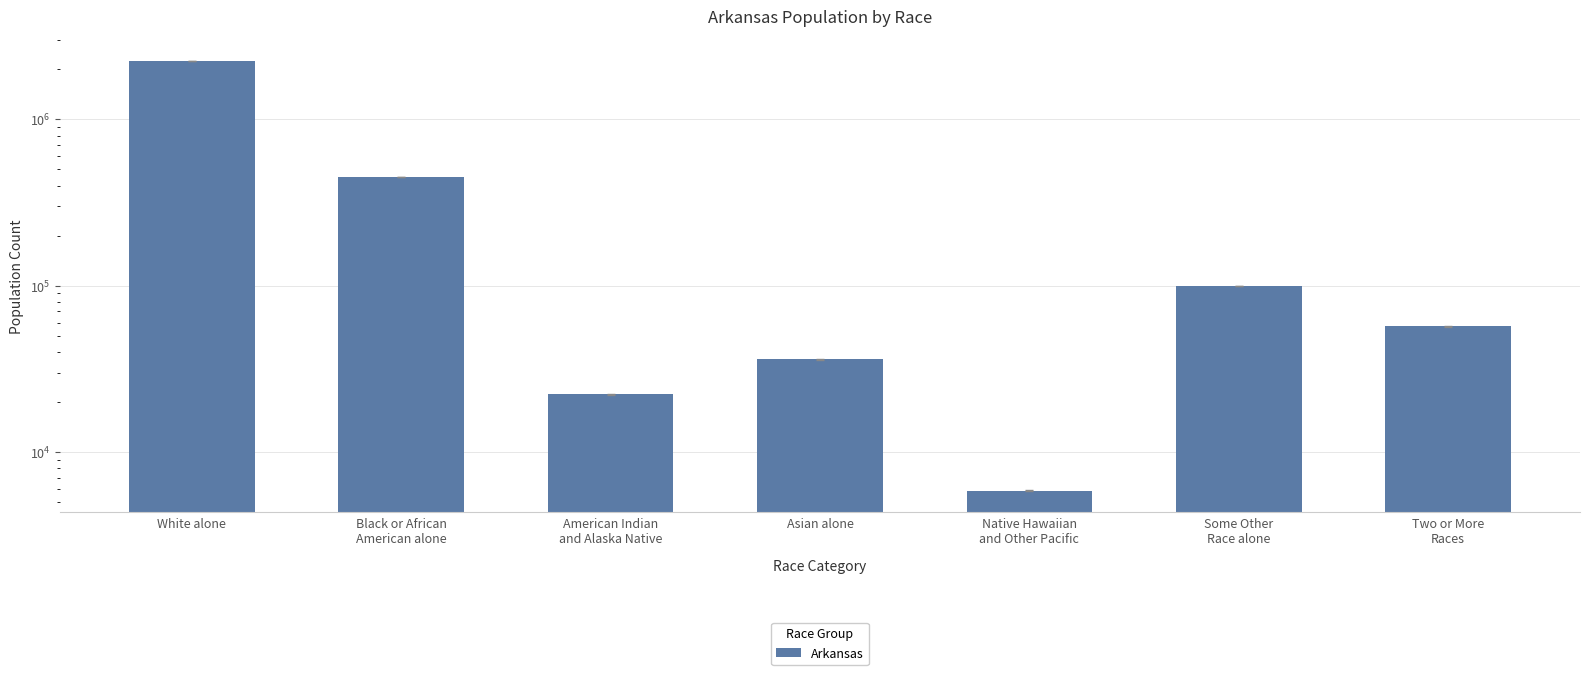

The value at Native Hawaiian
and Other Pacific is 8865. True or false?

False